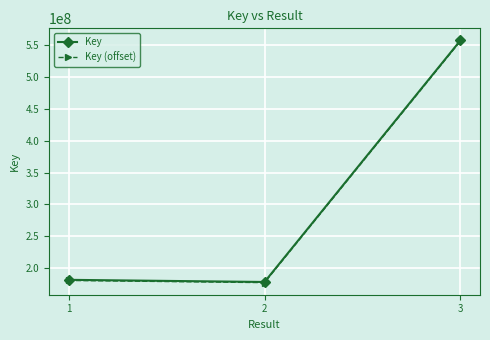

Where is Key nearest to the value 367846550?

1